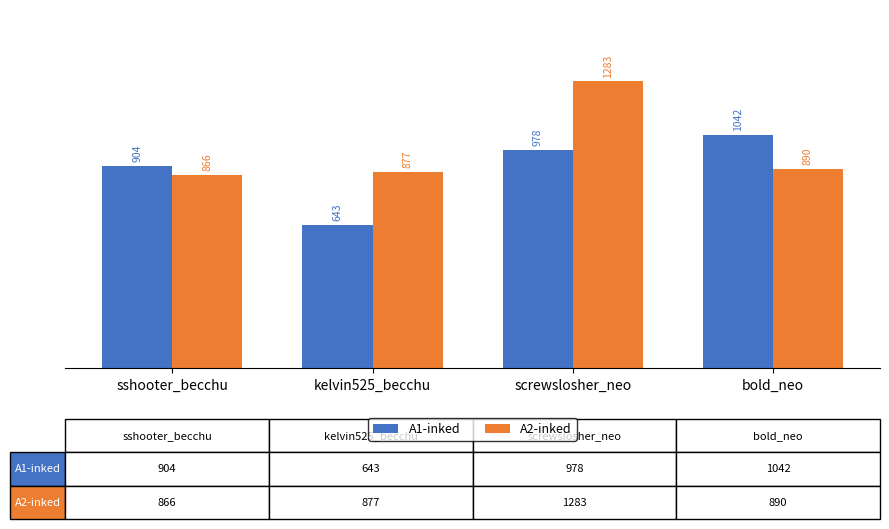

At which category is the sum across all series the highest?

screwslosher_neo